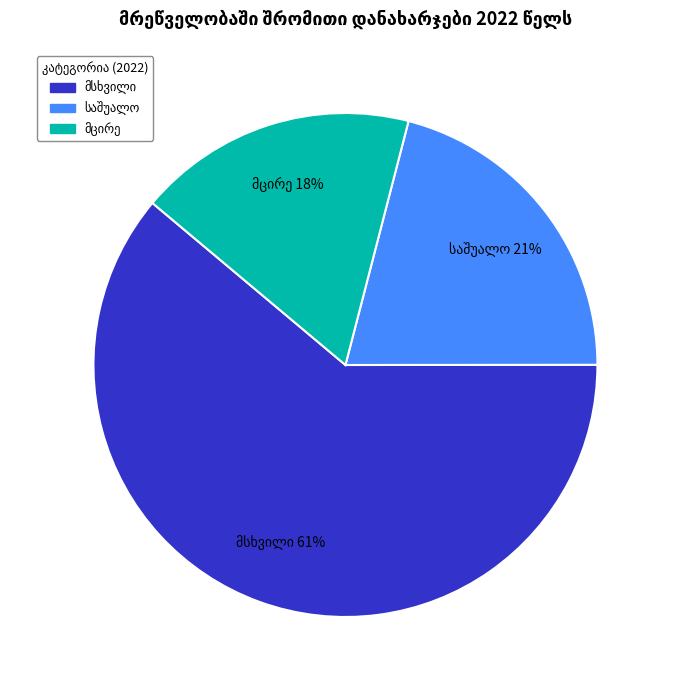

How many slices are in this pie chart?

3